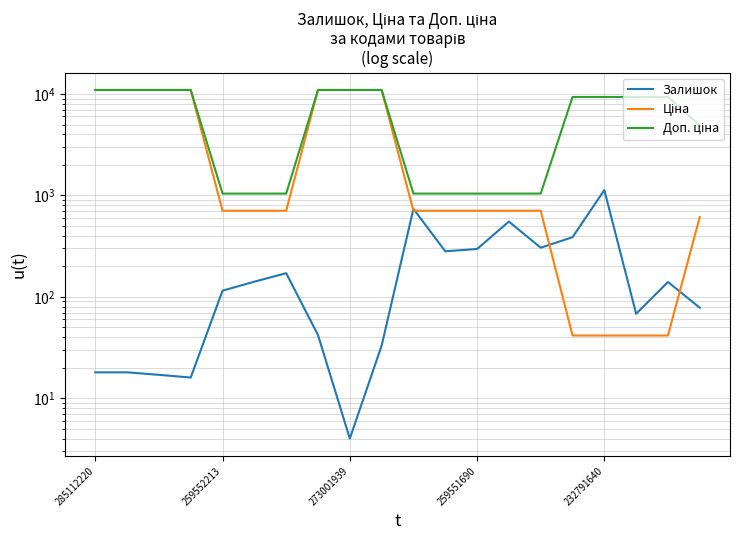

True or false: Залишок and Доп. ціна cross at least once.

False